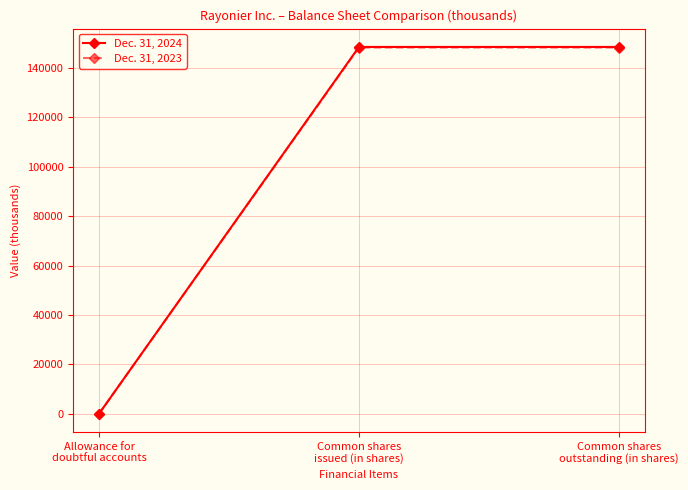

What is the spread (max minus min) of values at Common shares
issued (in shares)?

237.5